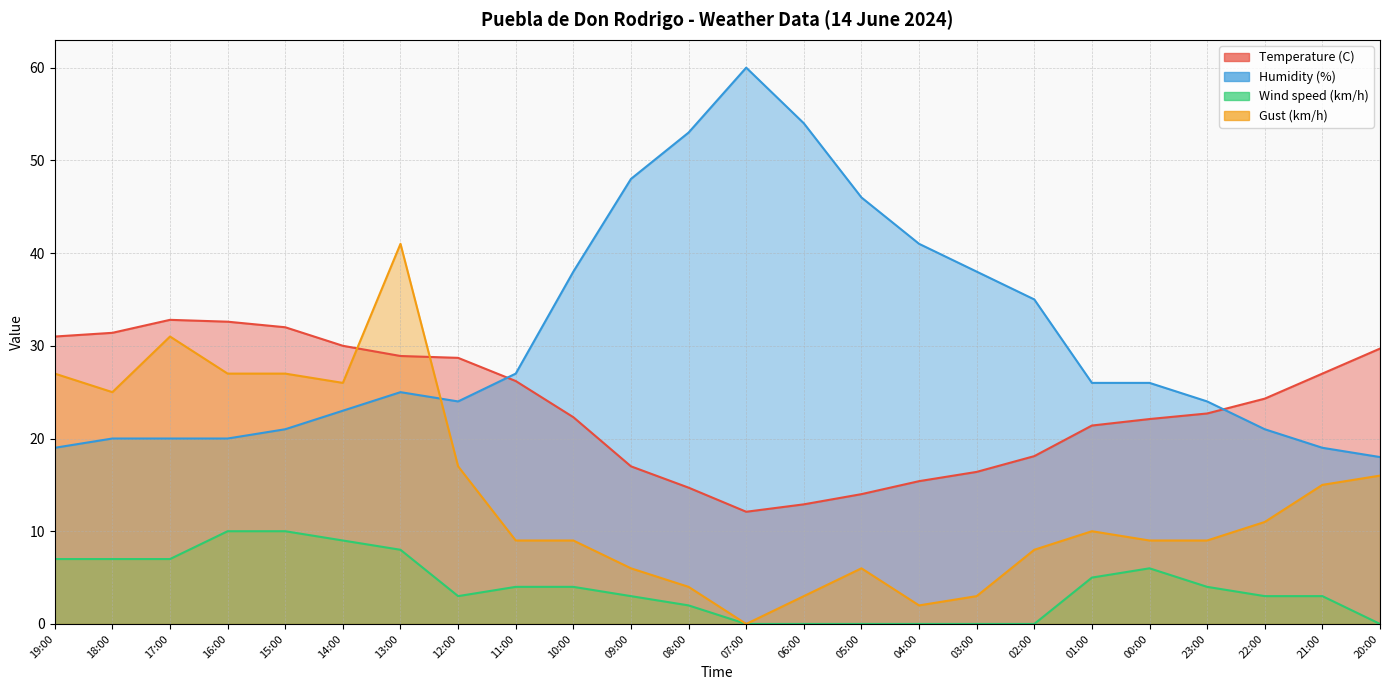

Which series has the widest spread of values?

Humidity (%)